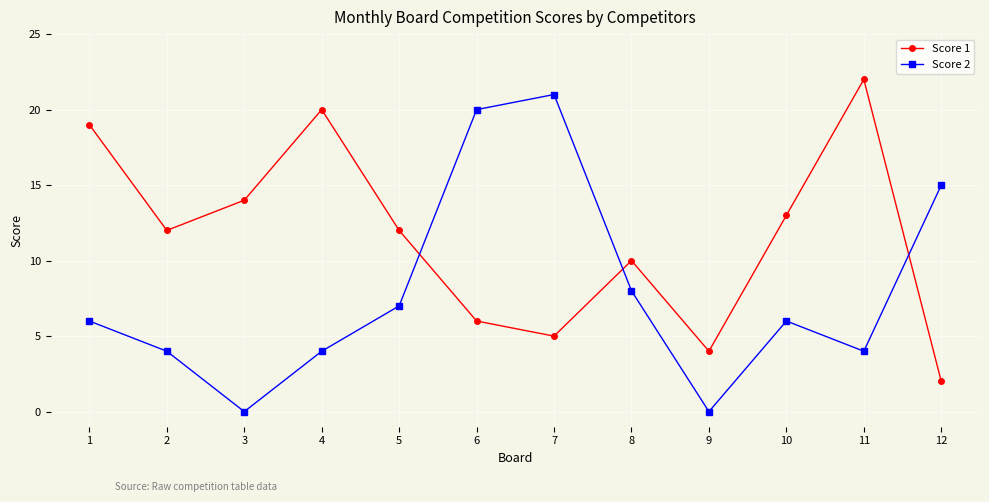

Is it true that Score 2 equals 13 at 7?

False